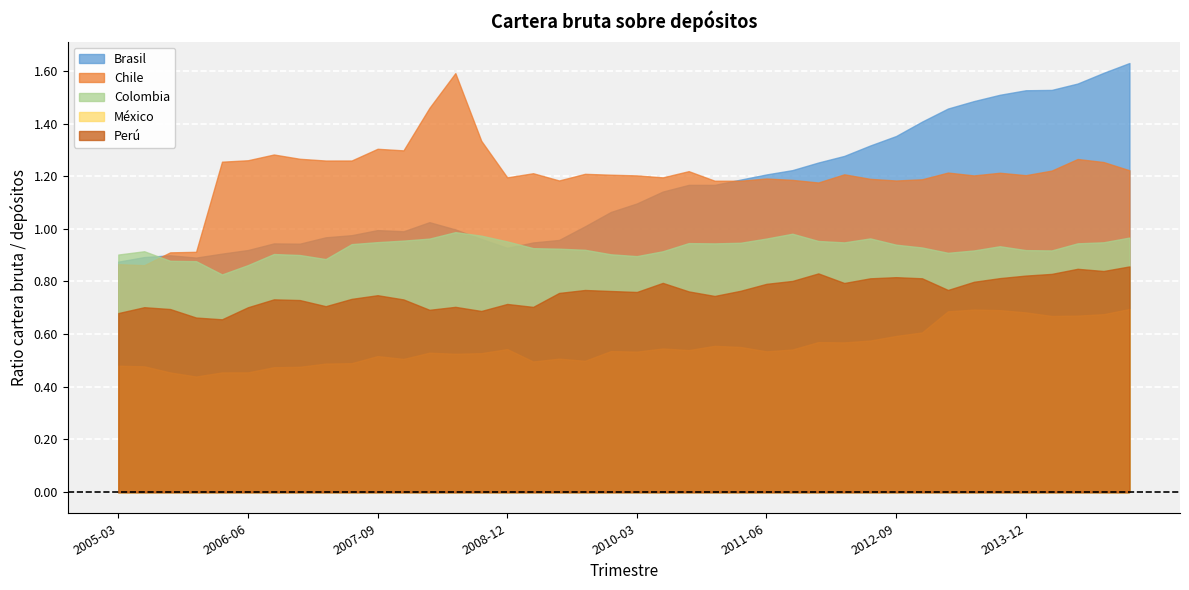

What value does the Chile series have at 2012-12-01?

1.2